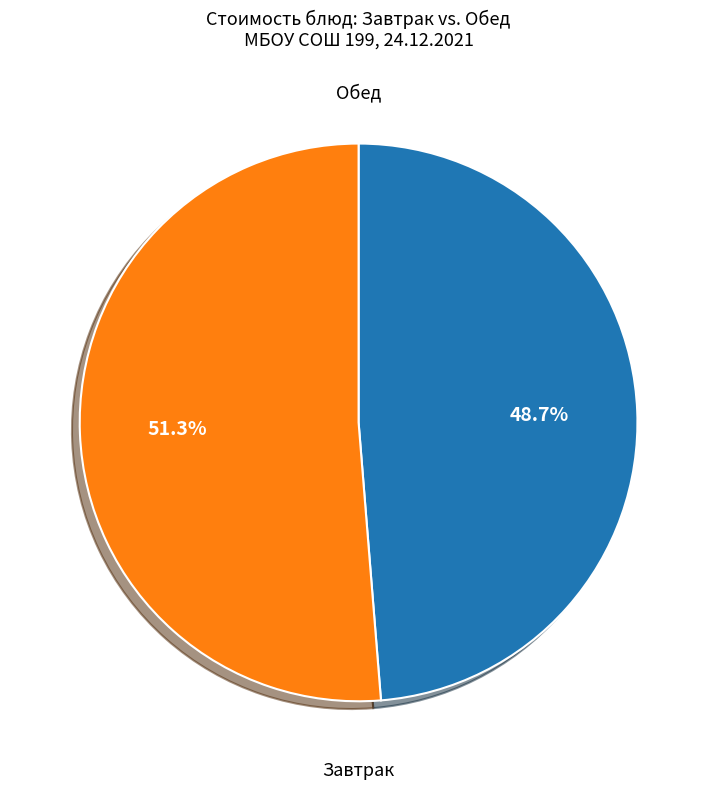

Does any single category account for the majority?

Yes